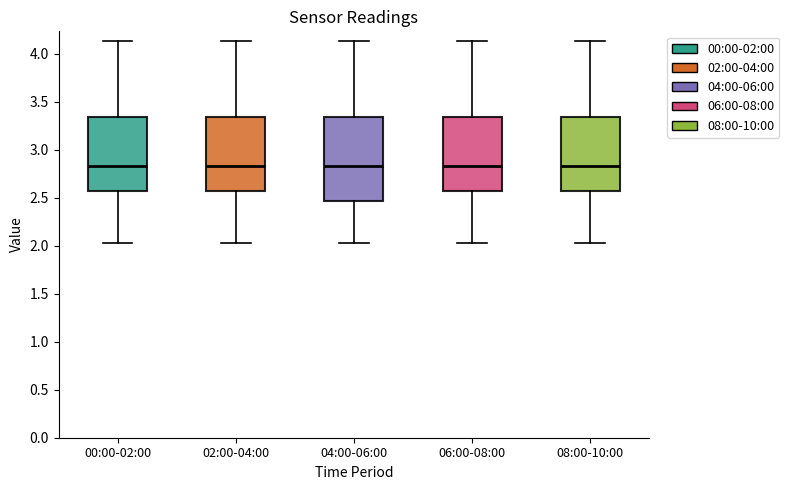

Reading left to right, read every box against the y-axis: the position of its median line, the range the box covers, and the ends of its whiskers. The values are not printed on the chart, so give them approximately, as read against the axis.

00:00-02:00: median 2.85, box 2.55 to 3.35, whiskers 2.05 to 4.15
02:00-04:00: median 2.85, box 2.55 to 3.35, whiskers 2.05 to 4.15
04:00-06:00: median 2.85, box 2.45 to 3.35, whiskers 2.05 to 4.15
06:00-08:00: median 2.85, box 2.55 to 3.35, whiskers 2.05 to 4.15
08:00-10:00: median 2.85, box 2.55 to 3.35, whiskers 2.05 to 4.15